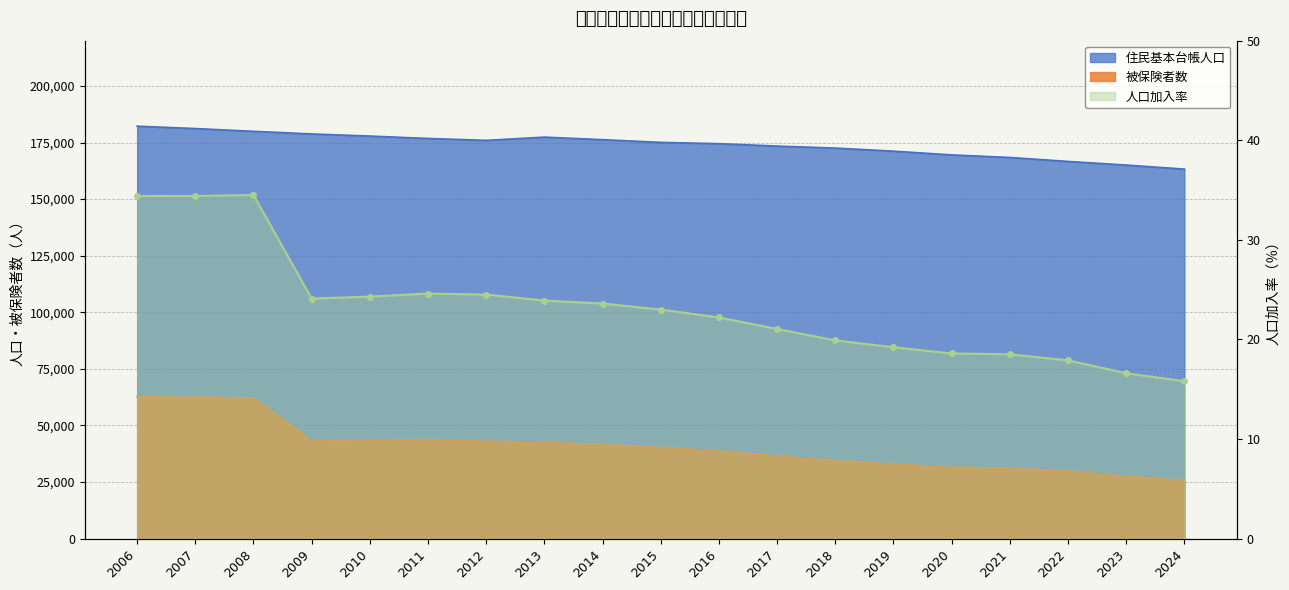

How many points are higher than both their immediate neighbors (excluding endpoints)?

2